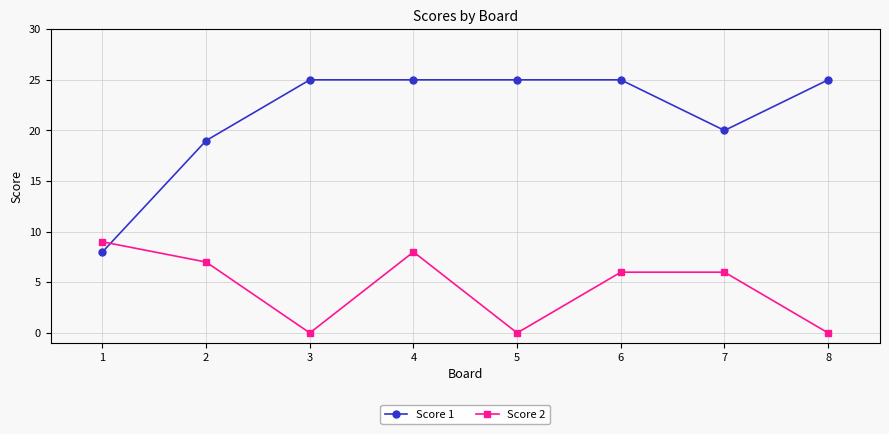

Which series has the widest spread of values?

Score 1